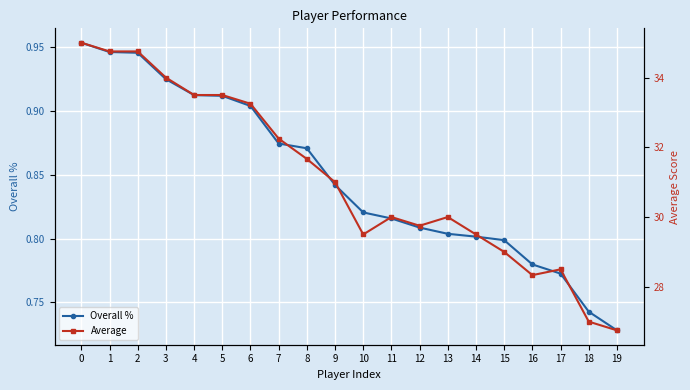

Rank the categories by Overall % value from highest to lowest.

0, 1, 2, 3, 4, 5, 6, 7, 8, 9, 10, 11, 12, 13, 14, 15, 16, 17, 18, 19